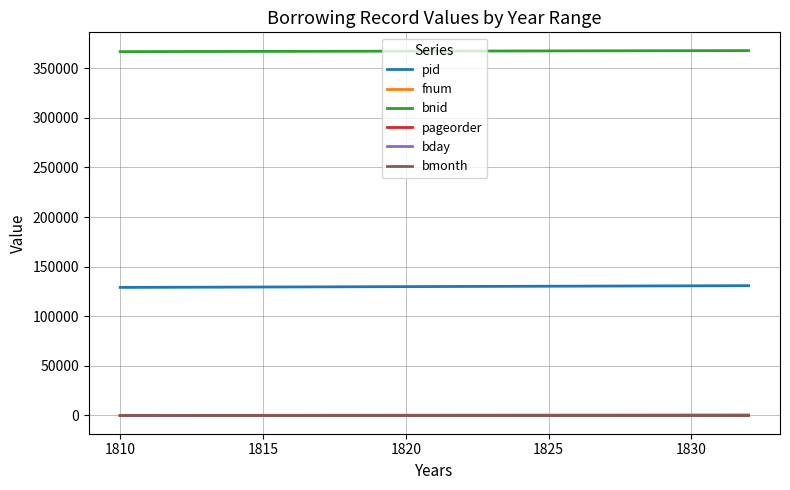

True or false: bnid has a value of 155276 at 1810.

False